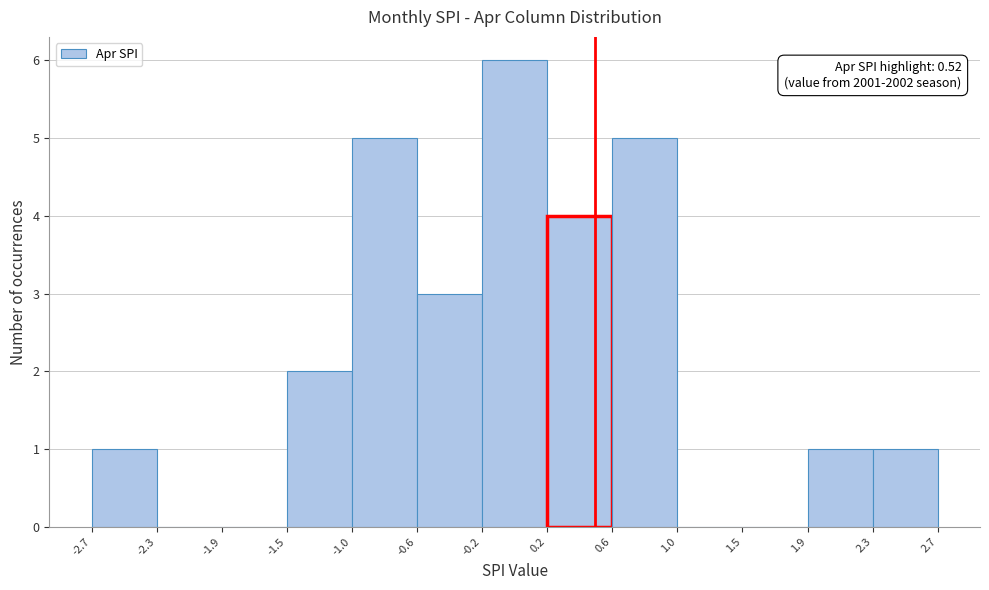

Over which range of the x-axis is the bar tallest?

-0.2 to 0.2